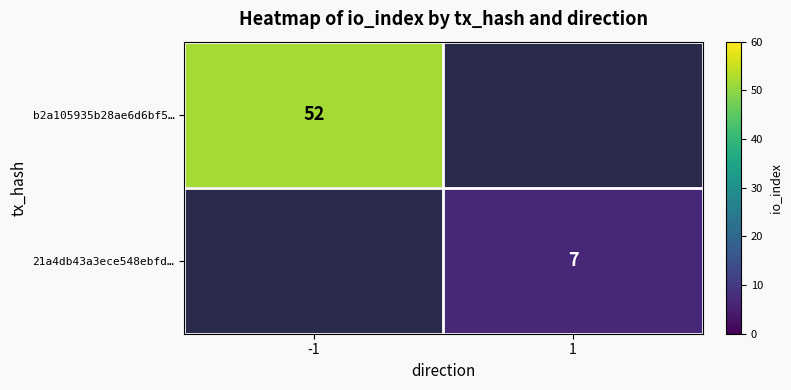

The b2a105935b28ae6d6bf5… series shows 52 at -1. True or false?

True